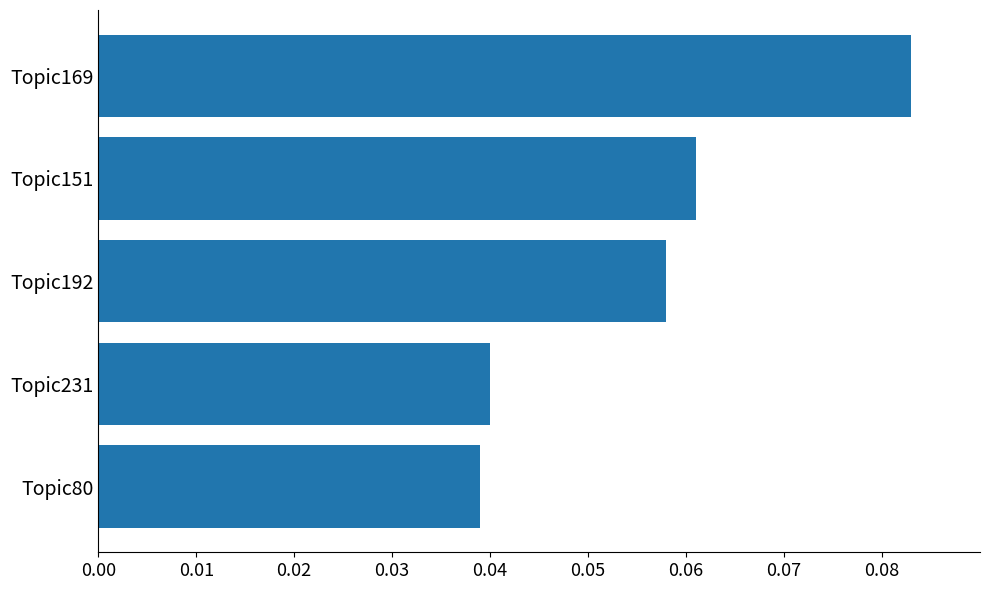

Does the chart contain stacked bars?

No